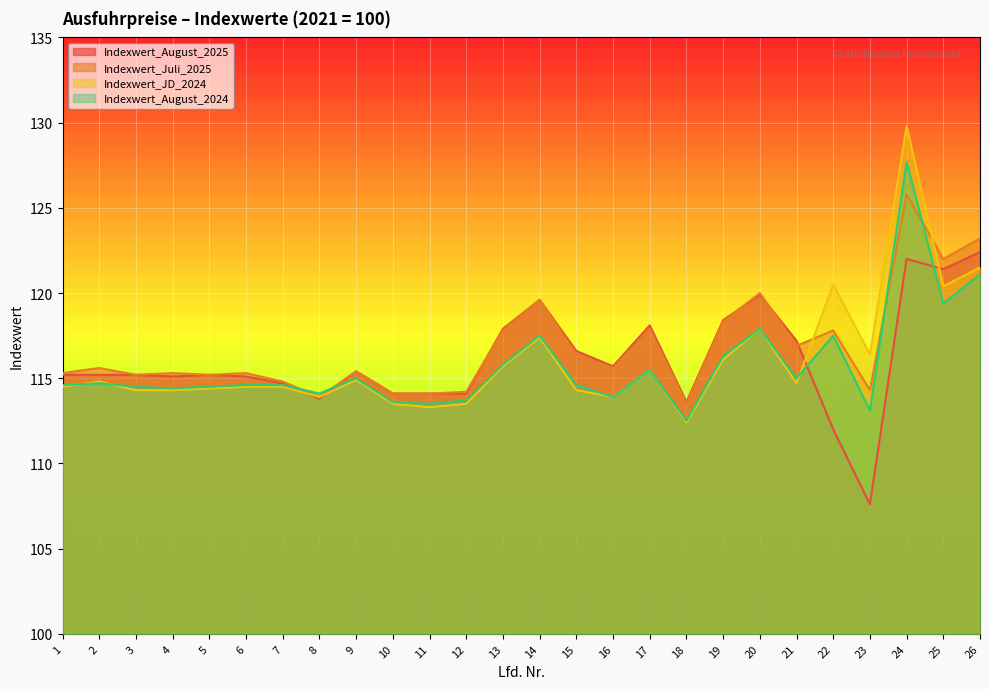

What value does the Indexwert_August_2024 series have at 12?

113.7